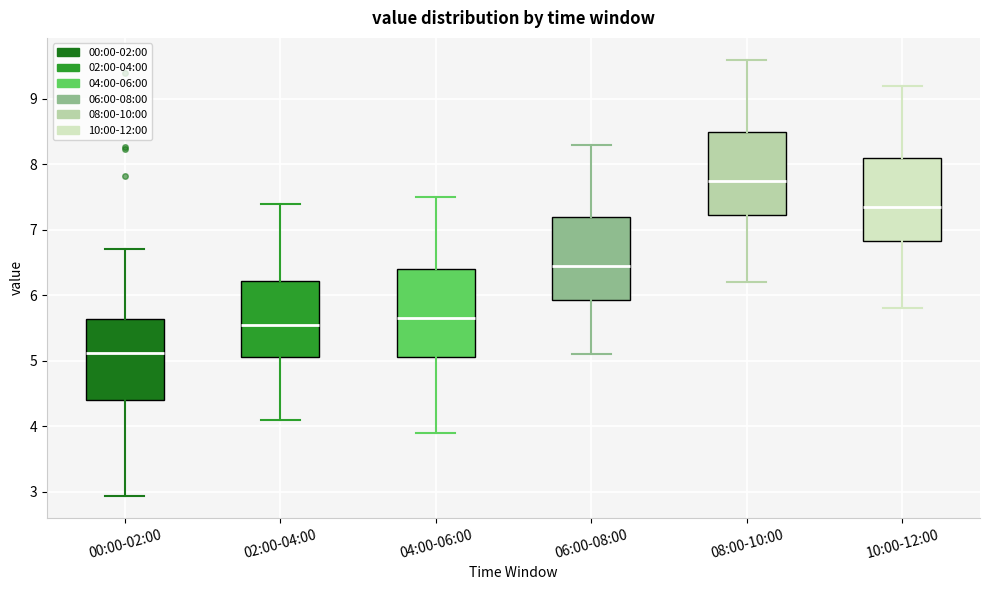

Which box has the highest median line?

08:00-10:00